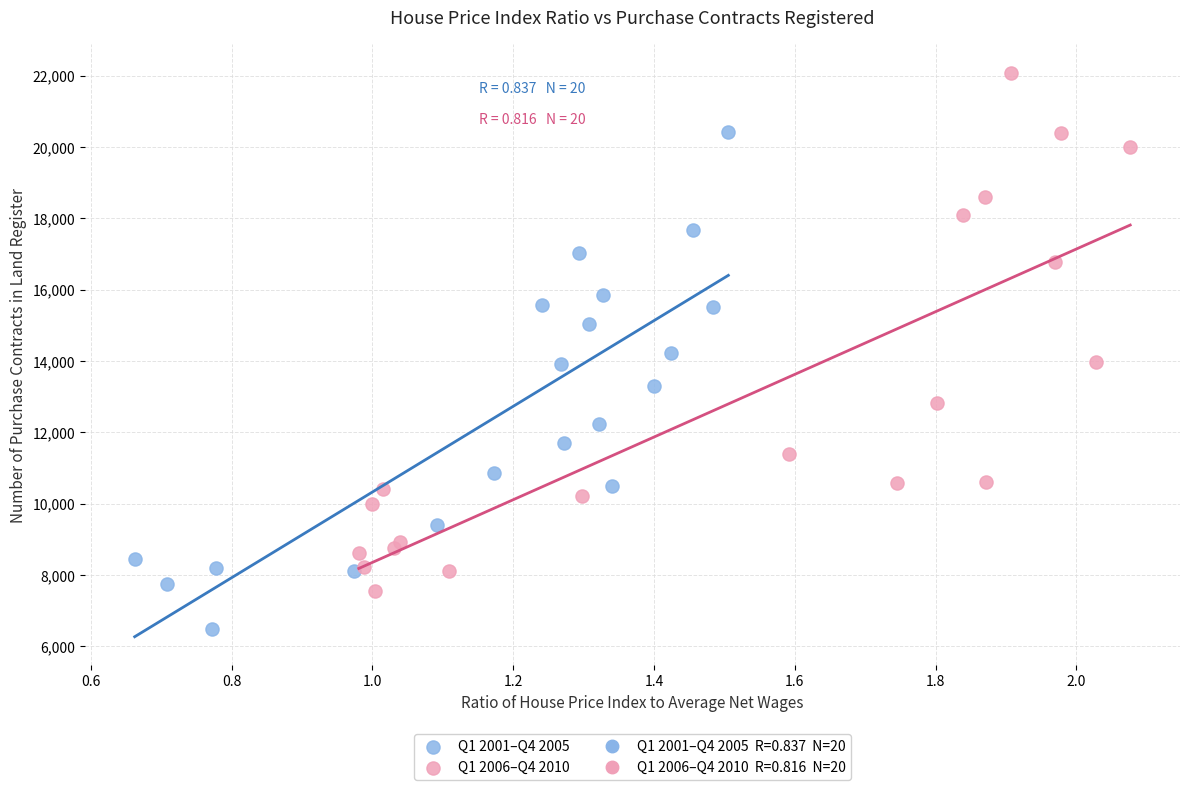

Which series contains the highest Y value?

Q1 2006–Q4 2010